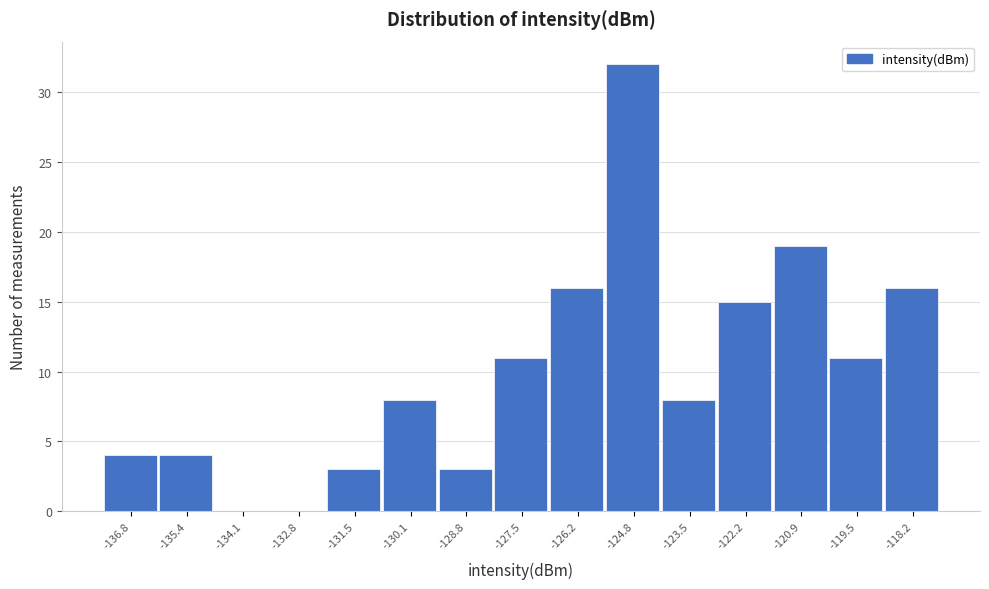

Reading left to right, transcribe this chart: for each bar, give the range it covers on the x-axis and its height. Neither the bar edges nor the heights are printed on the chart, so give them approximately, as read against the axes.

-137.4 to -136.2: 4
-136.2 to -134.8: 4
-134.8 to -133.4: 0
-133.4 to -132.2: 0
-132.2 to -130.8: 3
-130.8 to -129.4: 8
-129.4 to -128.2: 3
-128.2 to -126.8: 11
-126.8 to -125.6: 16
-125.6 to -124.2: 32
-124.2 to -122.8: 8
-122.8 to -121.6: 15
-121.6 to -120.2: 19
-120.2 to -118.8: 11
-118.8 to -117.6: 16